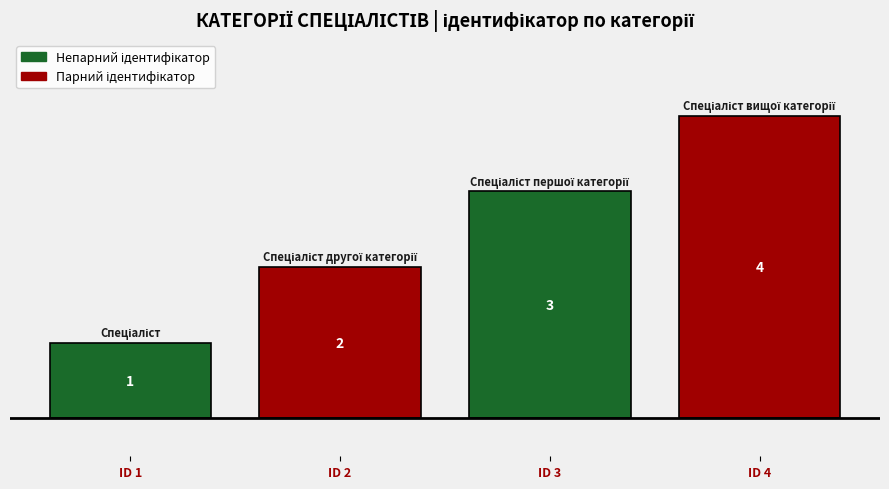

How many bars are there in total?

4